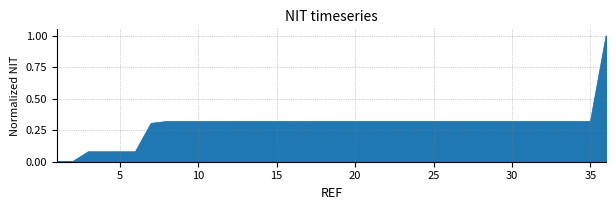

Count the number of data series in this chart.

1